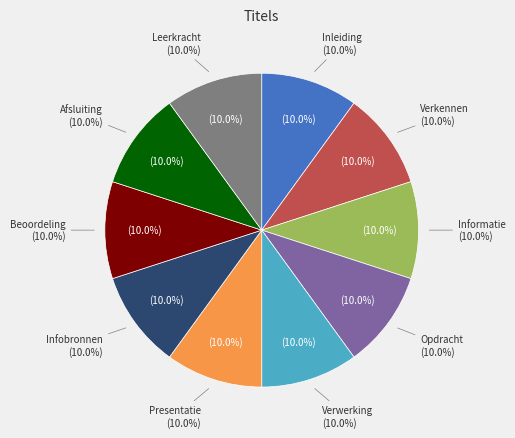

What percentage is the Beoordeling slice, to the nearest percent?

10%